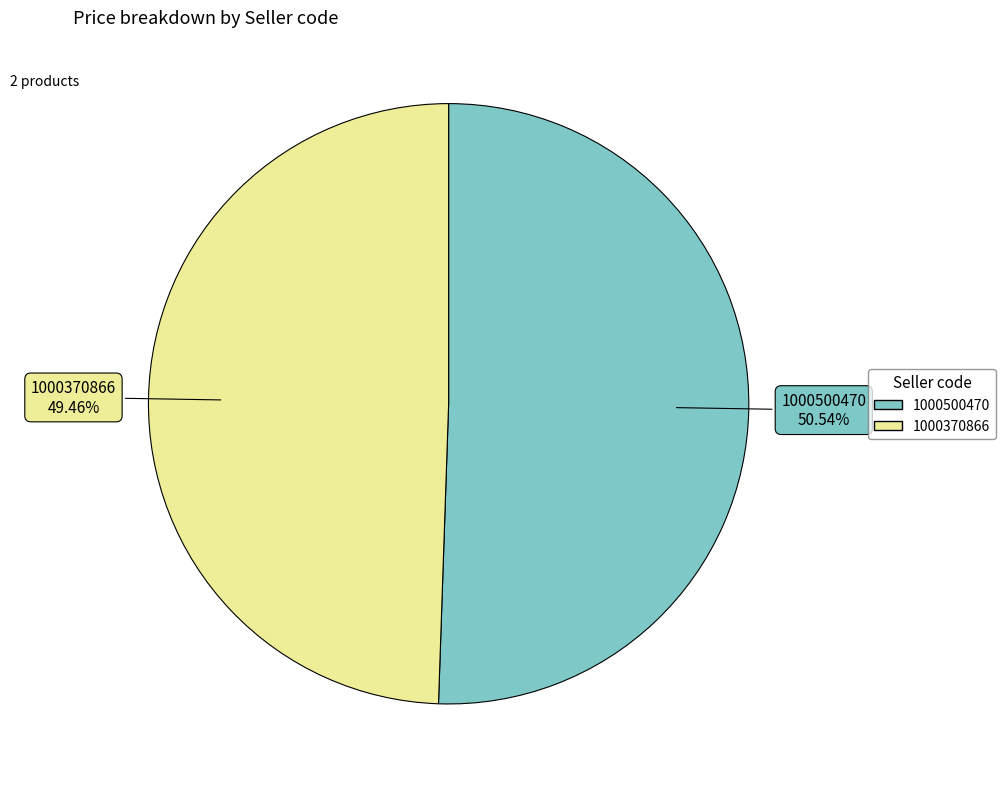

To the nearest percent, what is the average slice percentage?

50%